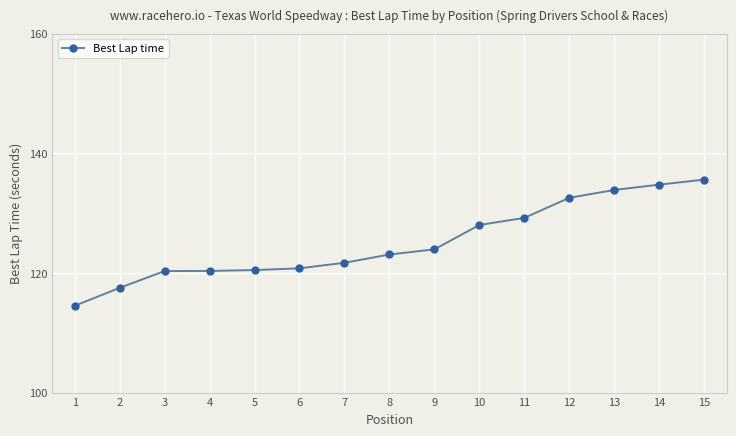

Is it true that the value at 11 is 196.1?

False